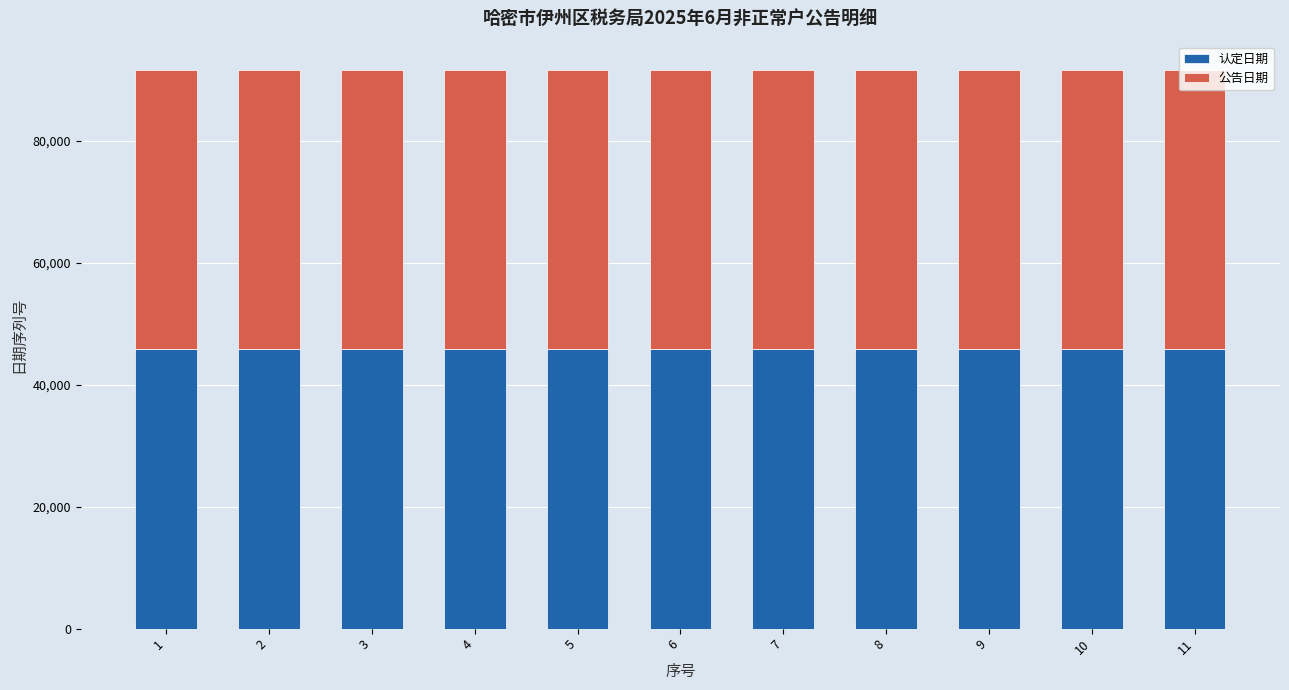

The value of 认定日期 at 1 is 79464. True or false?

False